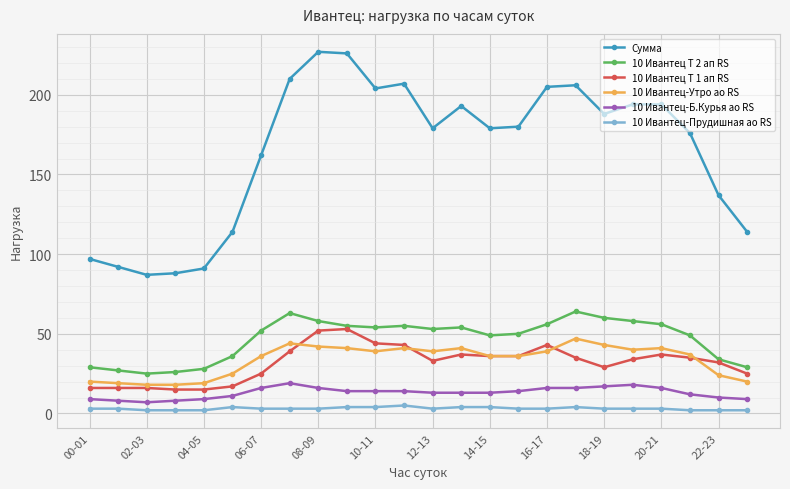

True or false: Сумма and 10 Ивантец-Б.Курья ао RS cross at least once.

False